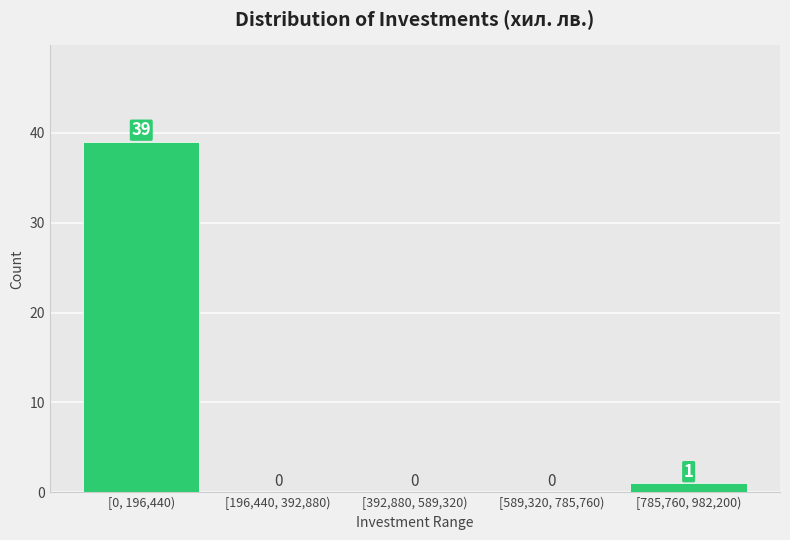

Reading left to right, what are all the values shown in this chart?

[0, 196,440)=39	[196,440, 392,880)=0	[392,880, 589,320)=0	[589,320, 785,760)=0	[785,760, 982,200)=1